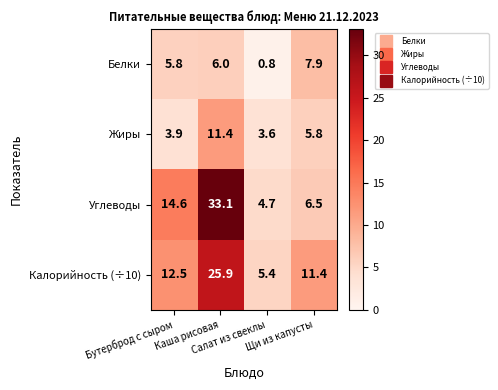

What is the difference between the maximum and minimum values in the Калорийность (÷10) series?

20.5